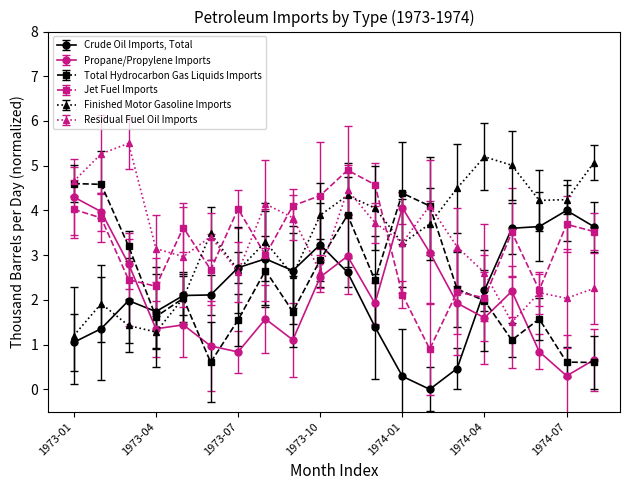

Is this an area chart (filled region under the line)?

No